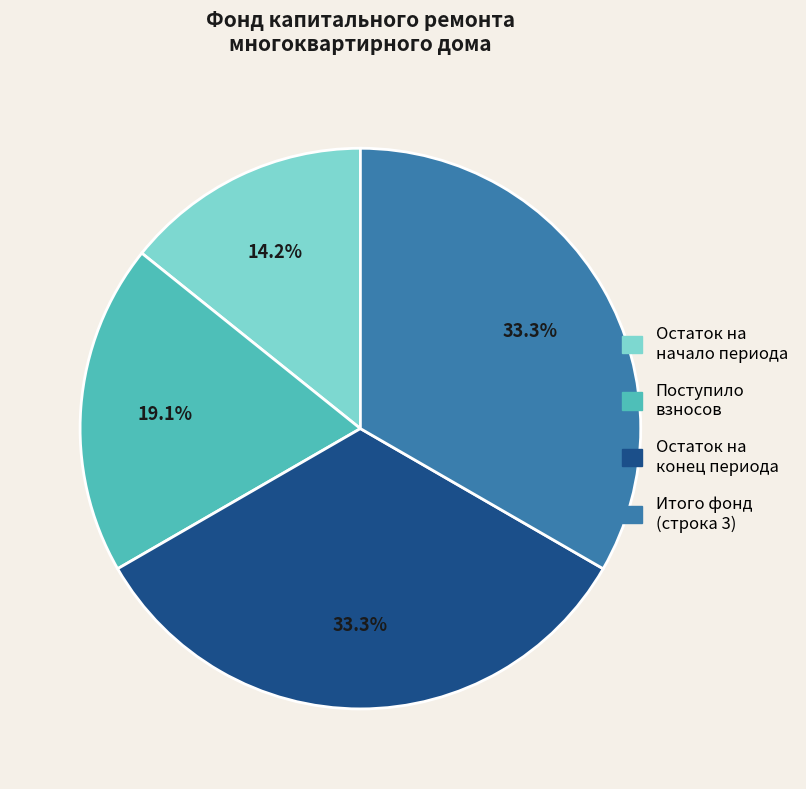

Is there any slice that represents more than half of the pie?

No